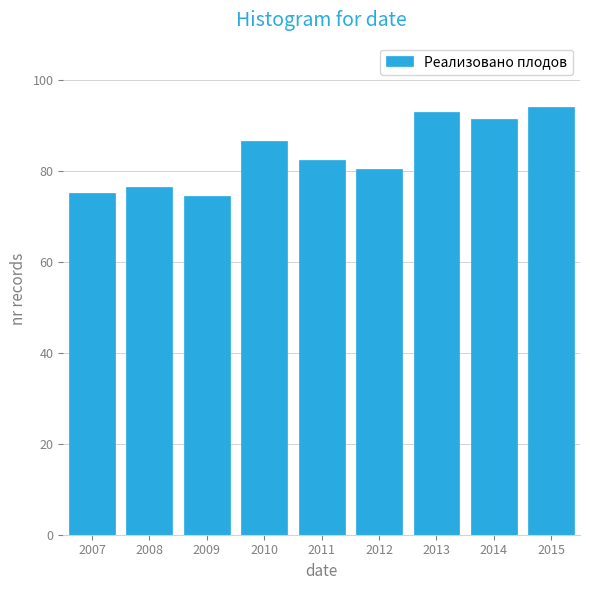

Reading left to right, list all the values displayed in this chart.

75.2	76.6	74.5	86.7	82.5	80.4	93.1	91.4	94.2